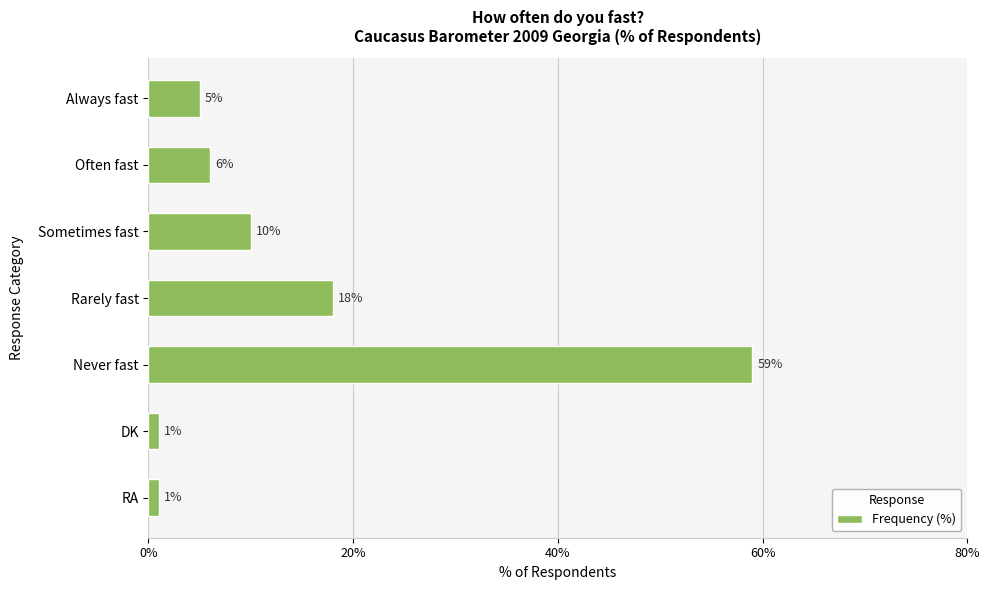

Reading bottom to top, extract all data points from this chart.

1	1	59	18	10	6	5